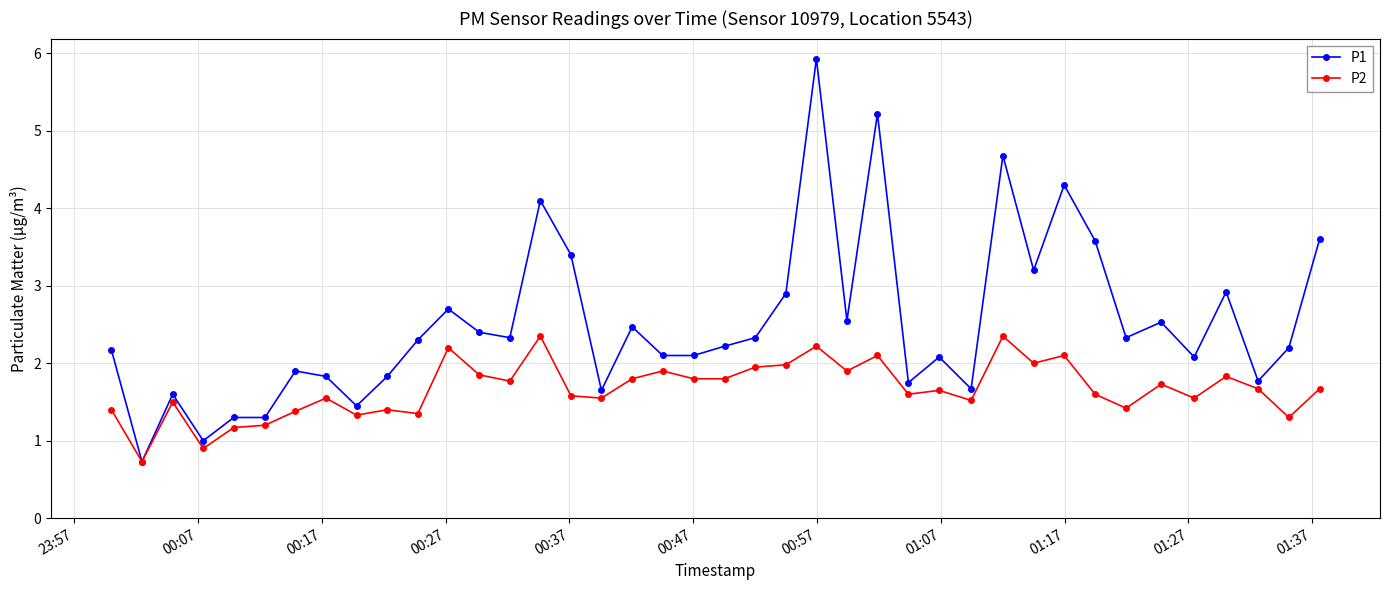

What is the maximum value shown in the chart?

5.9